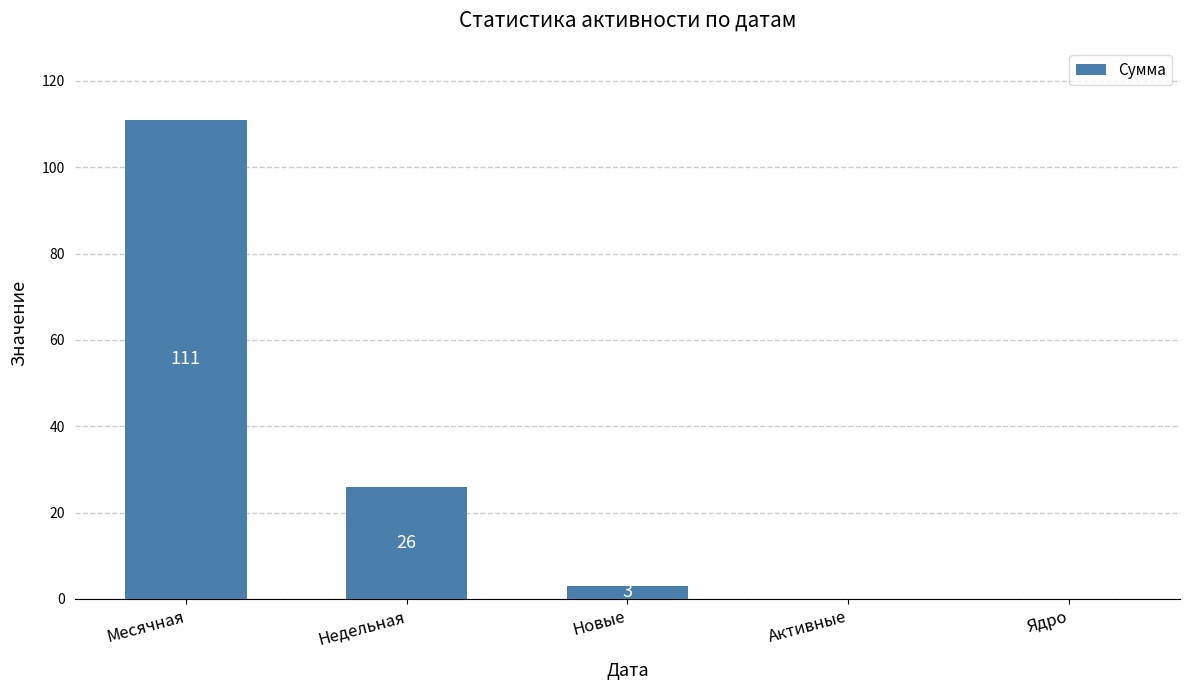

Which category has the highest value across all series?

Месячная